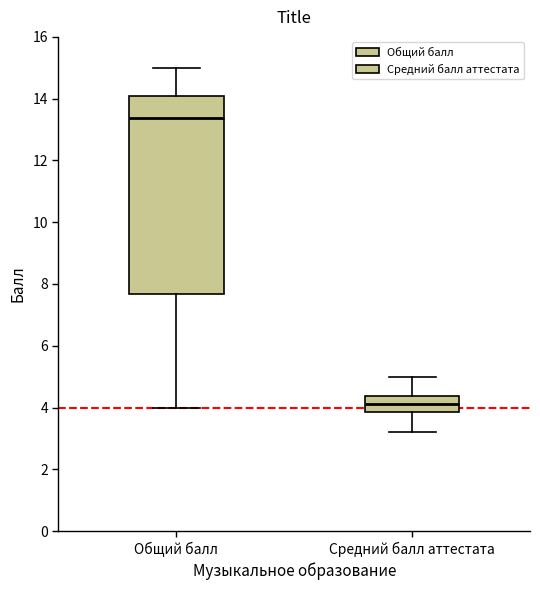

Reading left to right, read every box against the y-axis: the position of its median line, the range the box covers, and the ends of its whiskers. The values are not printed on the chart, so give them approximately, as read against the axis.

Общий балл: median 13.4, box 7.6 to 14.0, whiskers 4.0 to 15.0
Средний балл аттестата: median 4.2, box 3.8 to 4.4, whiskers 3.2 to 5.0